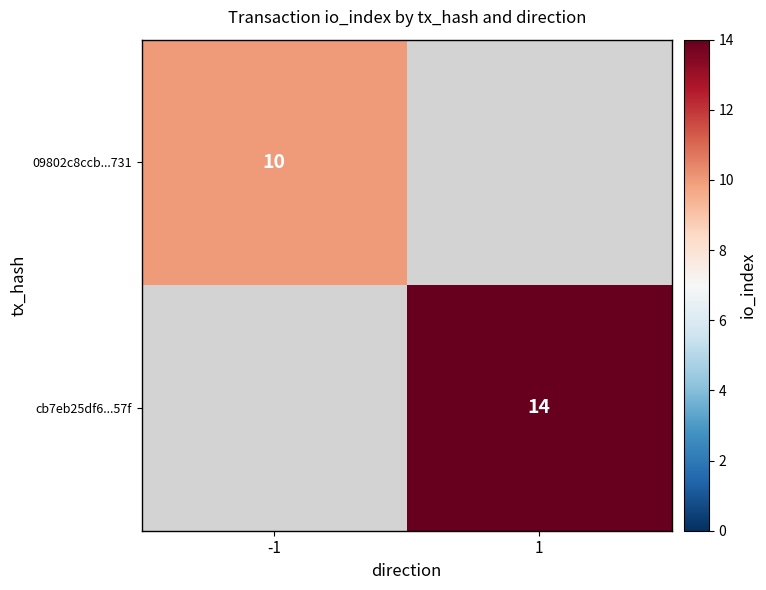

Is it true that 09802c8ccb...731 equals 10 at -1?

True